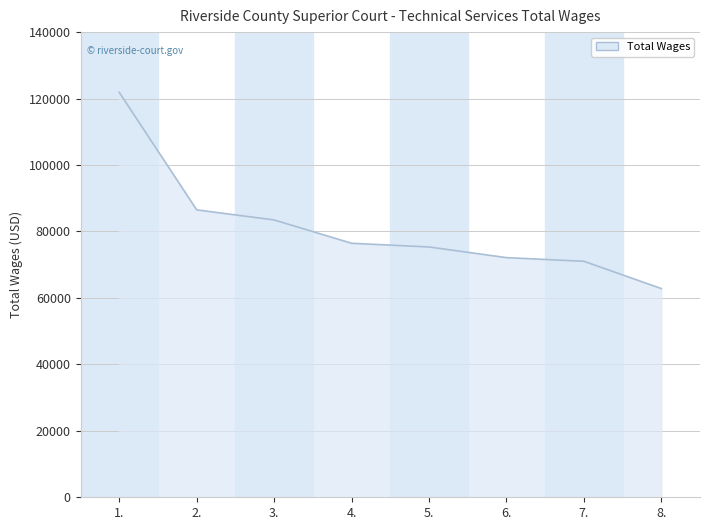

How many lines are shown in the chart?

1